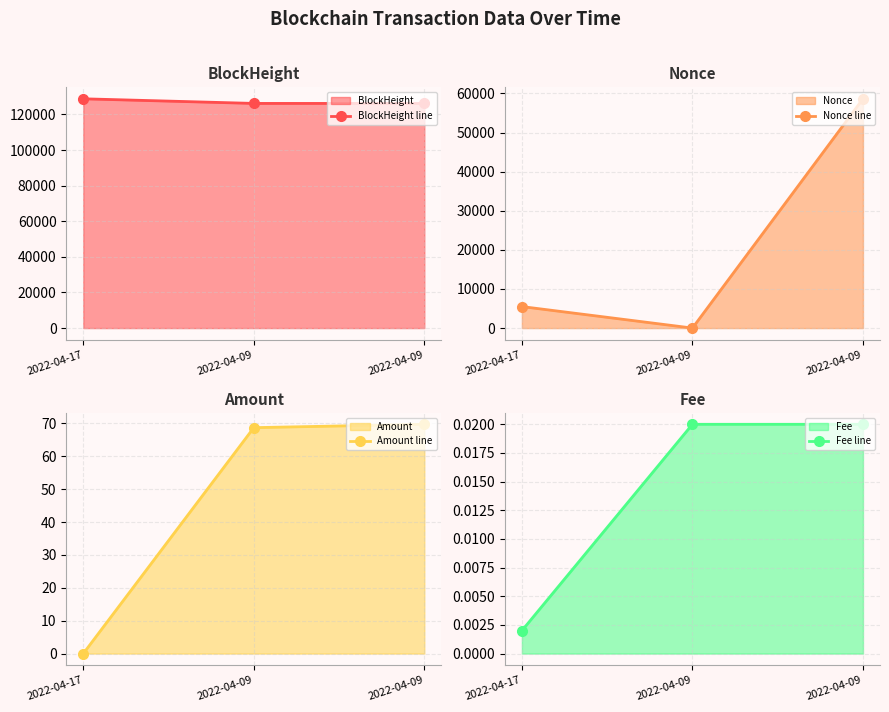

How many data points in Amount line are less than 68?

1